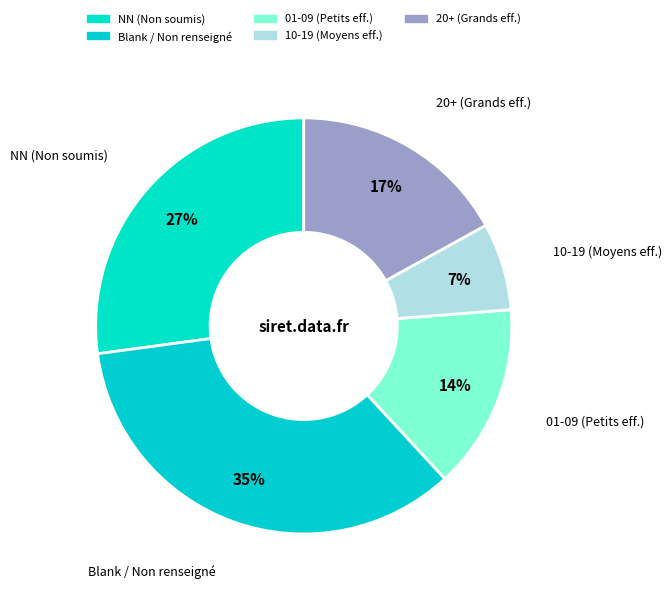

Which slice is the largest?

Blank / Non renseigné